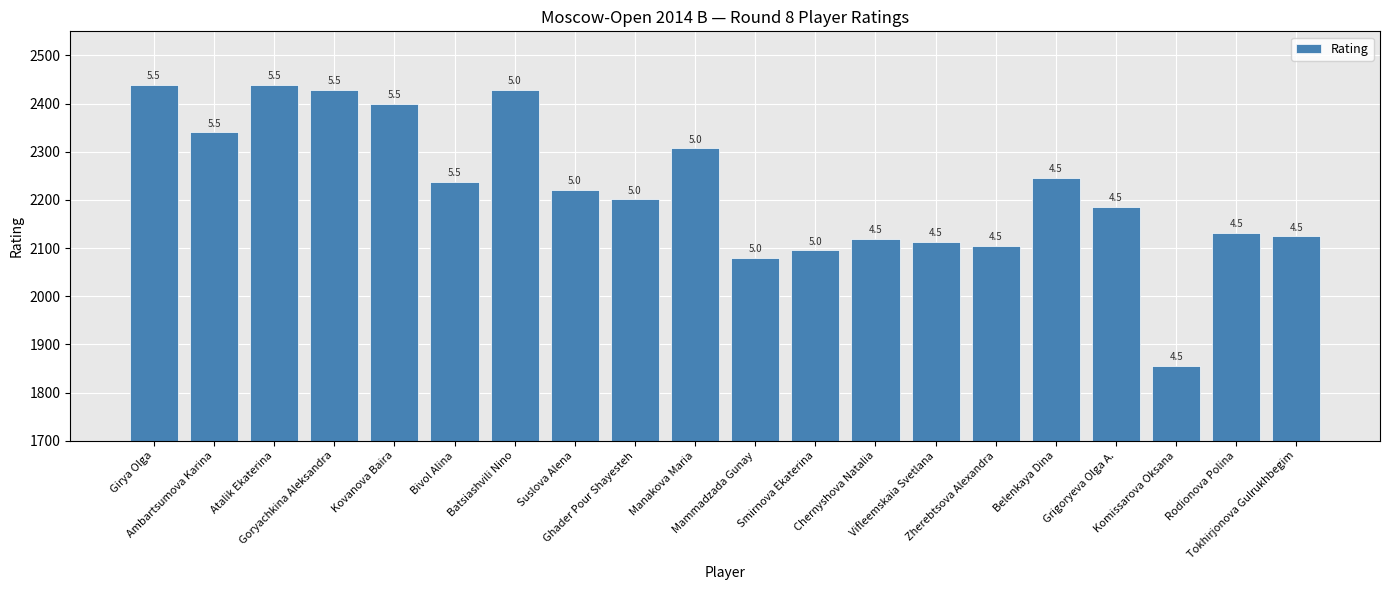

How many bars are there in total?

20